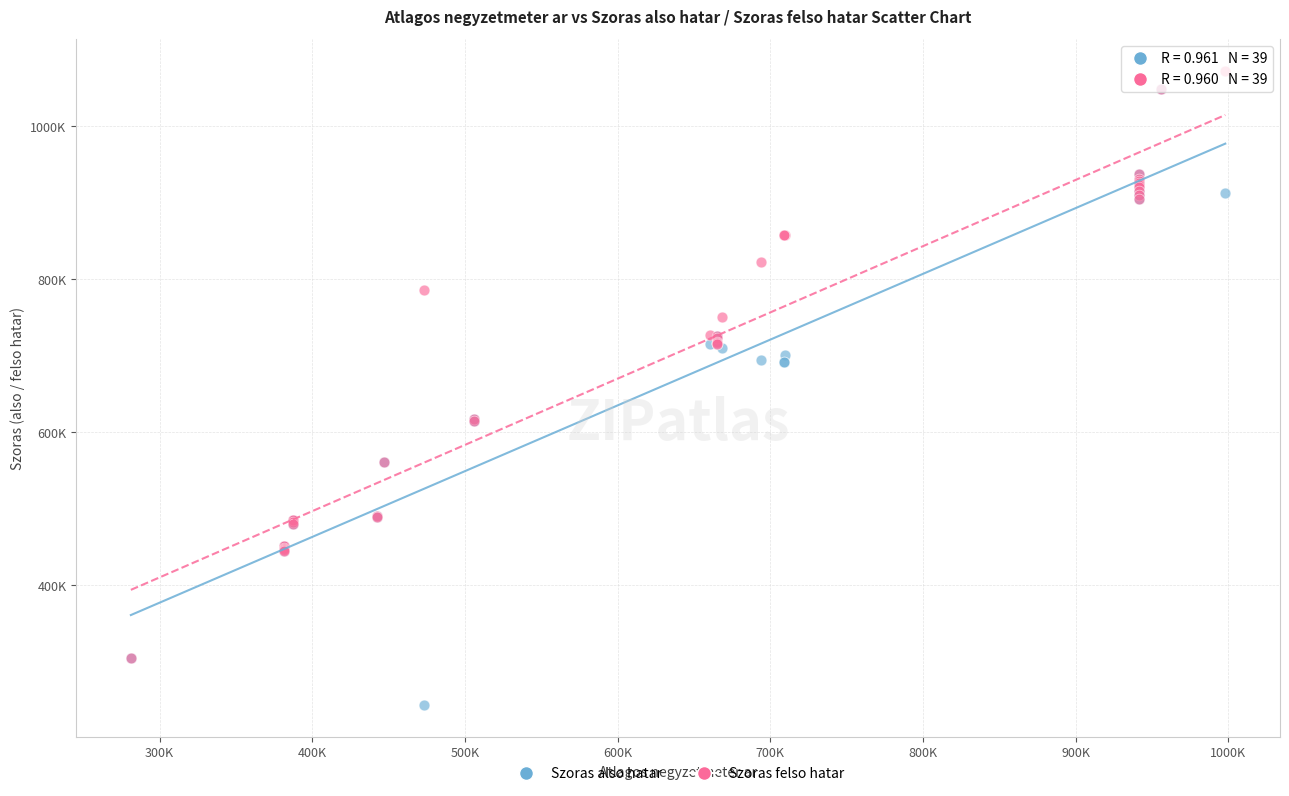

What are all the series names shown in the legend?

Szoras also hatar, Szoras felso hatar